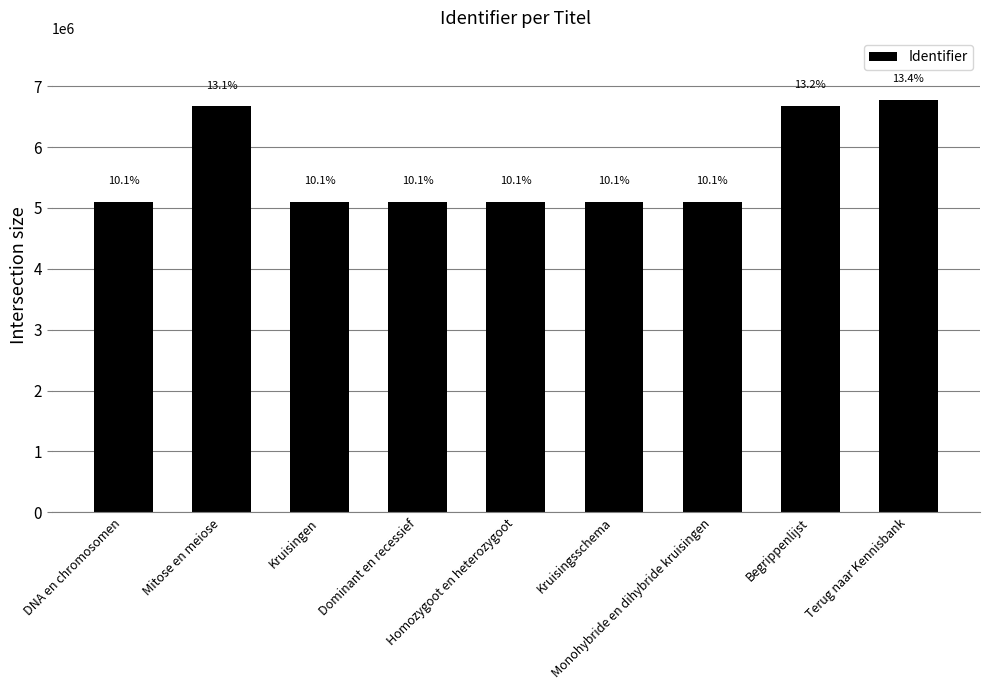

How many bars are there in total?

9